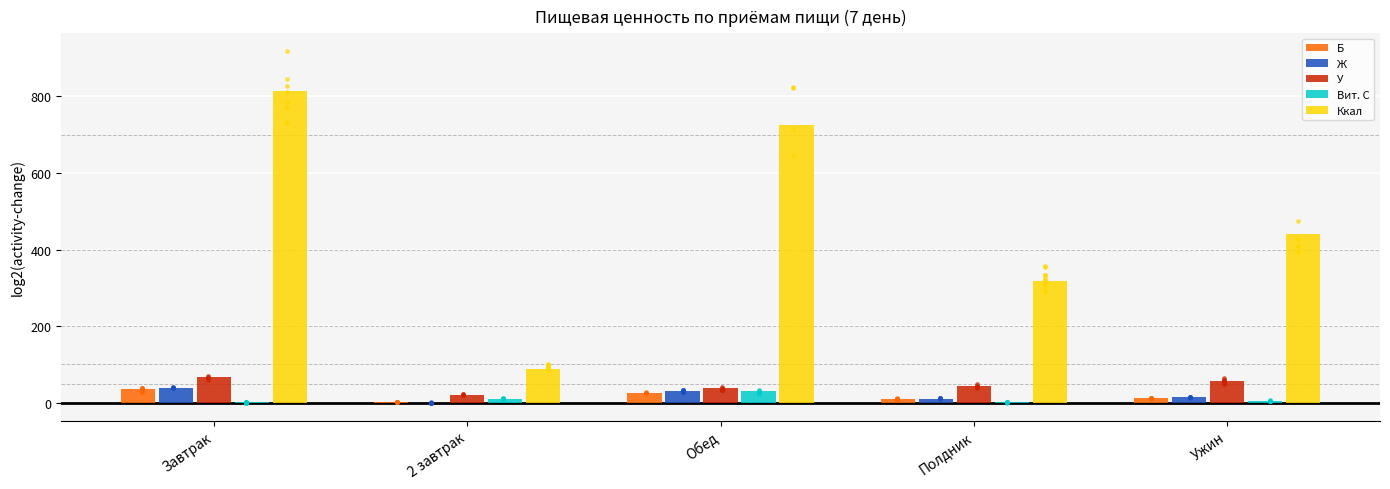

What are all the series names shown in the legend?

Б, Ж, У, Вит. С, Ккал